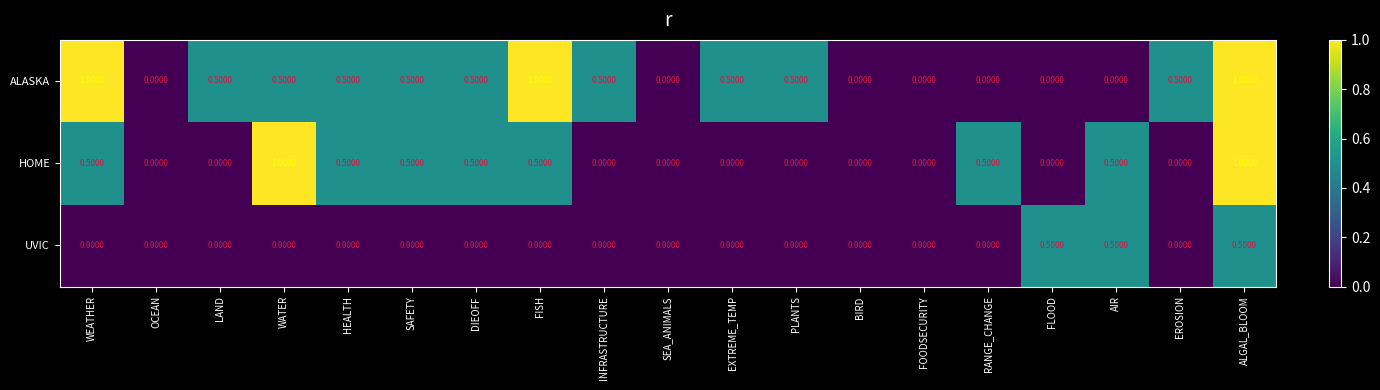

What is the difference between the maximum and minimum values in the ALASKA series?

1.0